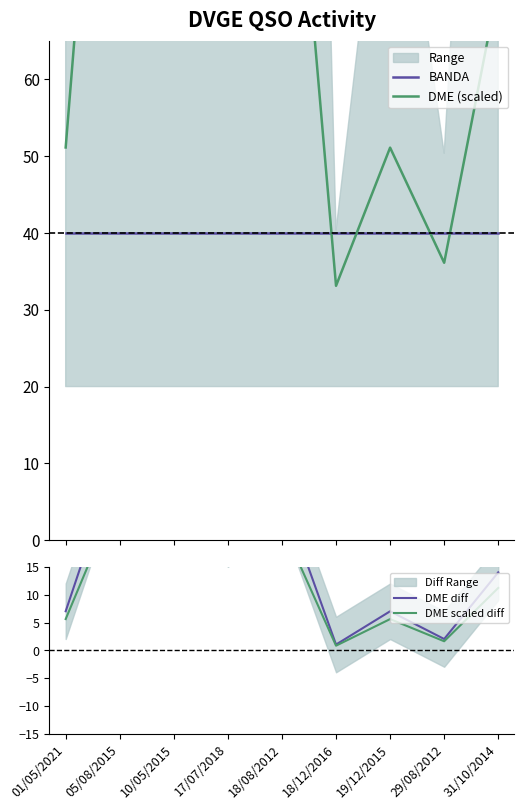

What position from the left is 05/08/2015?

2